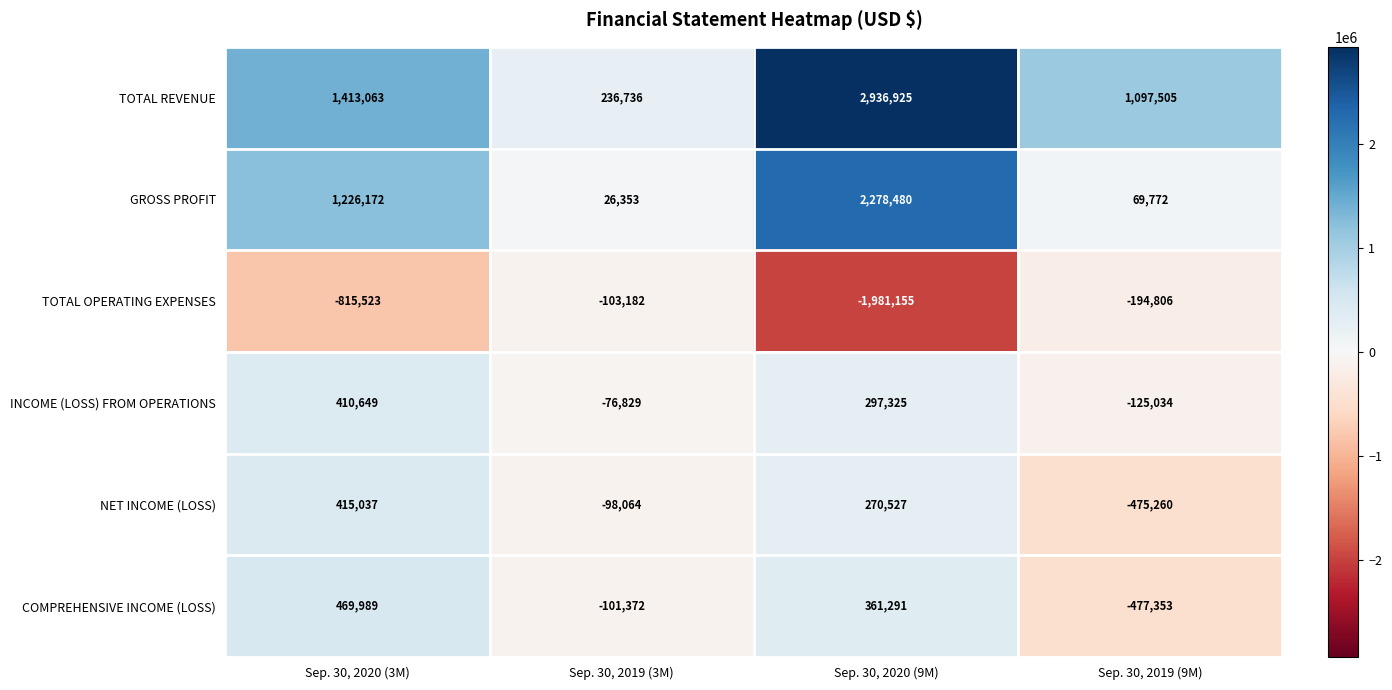

True or false: COMPREHENSIVE INCOME (LOSS) has a value of 469989 at Sep. 30, 2020 (3M).

True